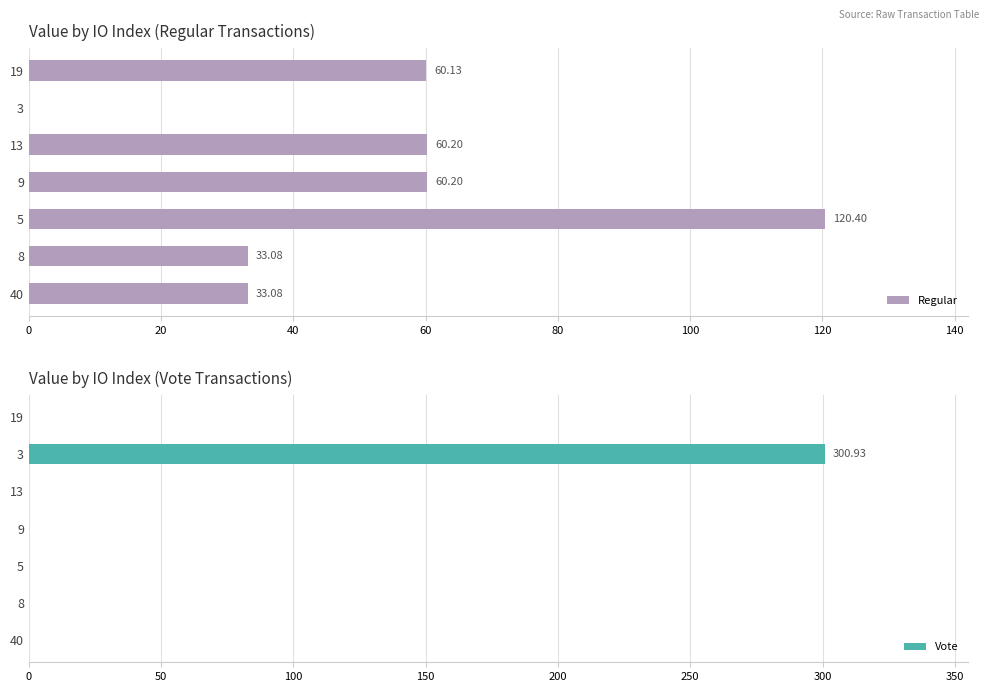

What is the sum of the Regular values at 8 and 19?

93.2